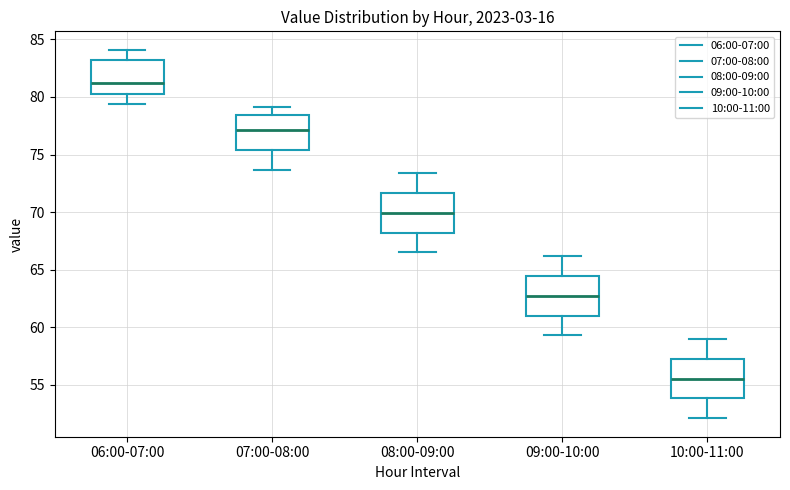

Which box's median line is the lowest?

10:00-11:00